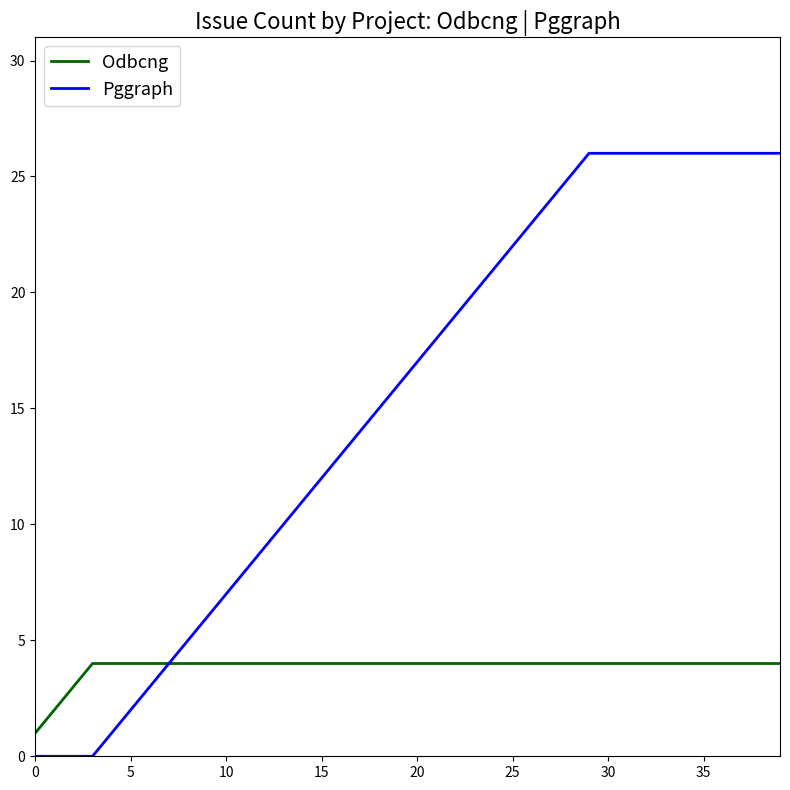

What is the greatest value displayed?

26